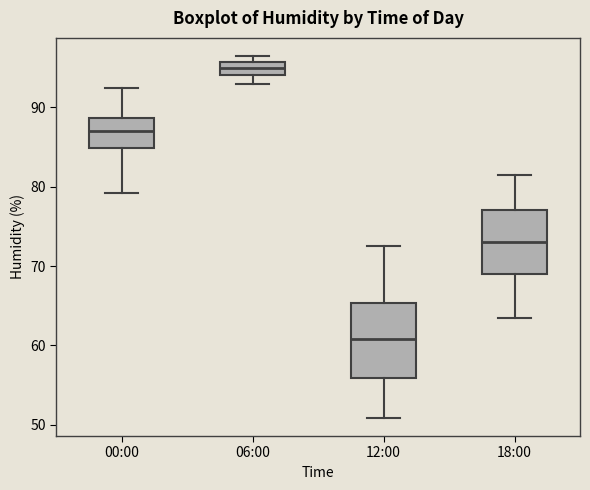

Which box's median line is the lowest?

12:00